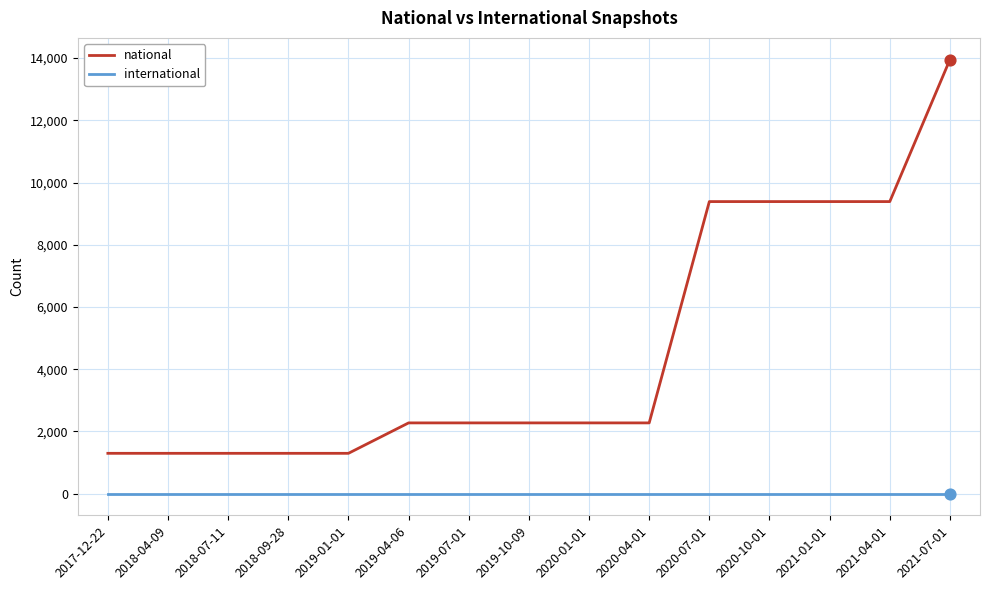

Between 2019-07-01 and 2021-04-01, which series saw the biggest shift?

national